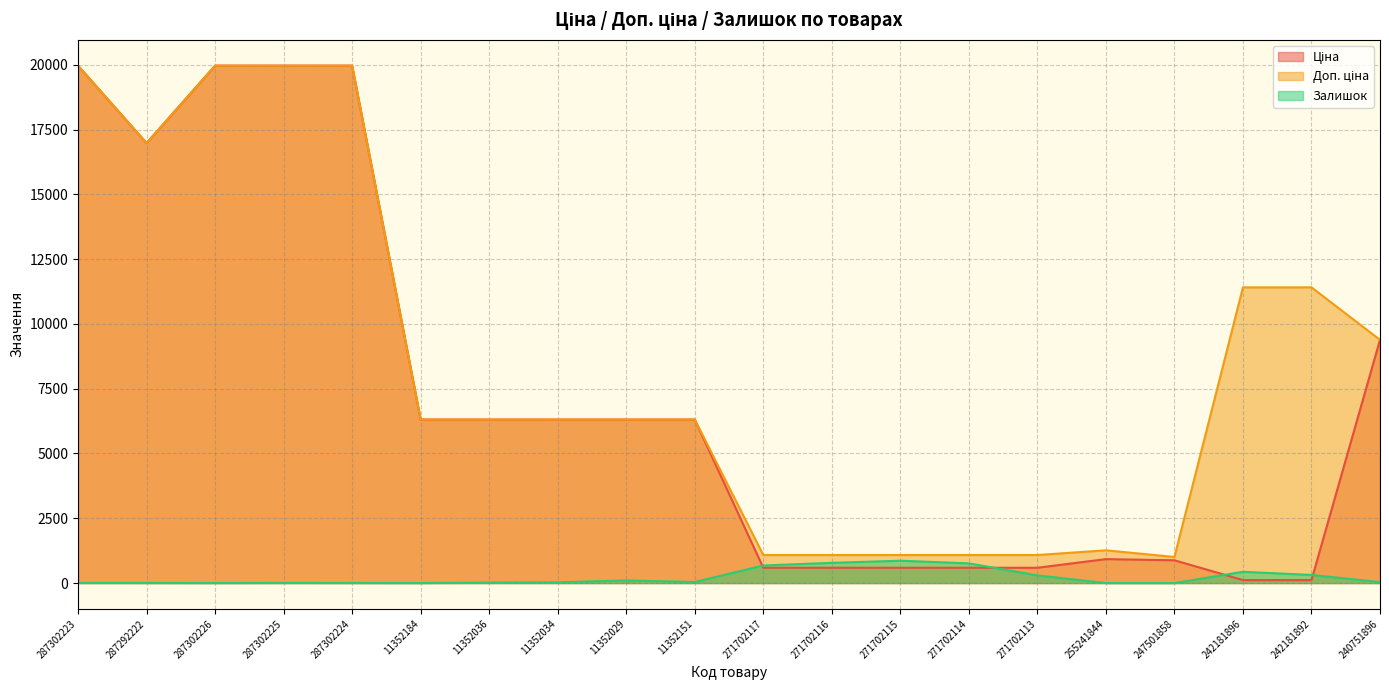

What is the sum of all Залишок values?

4362.0